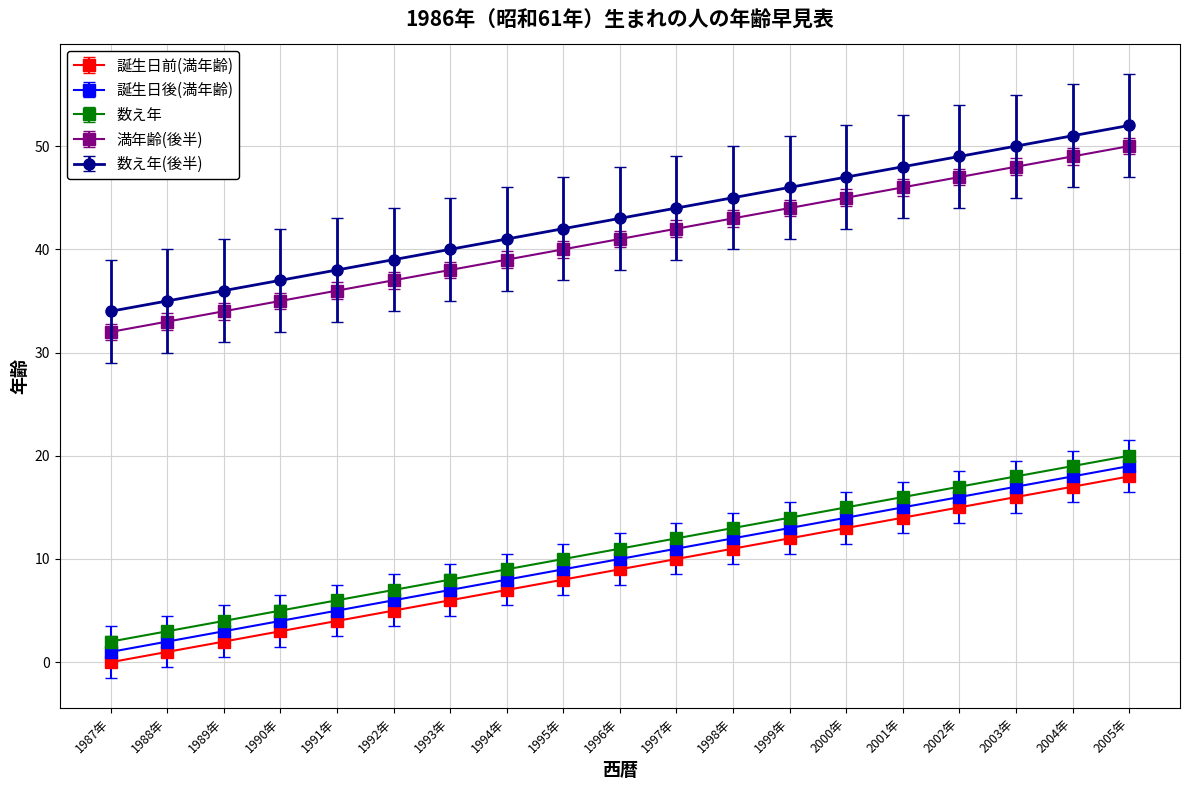

What is the spread (max minus min) of values at 1998年?

34